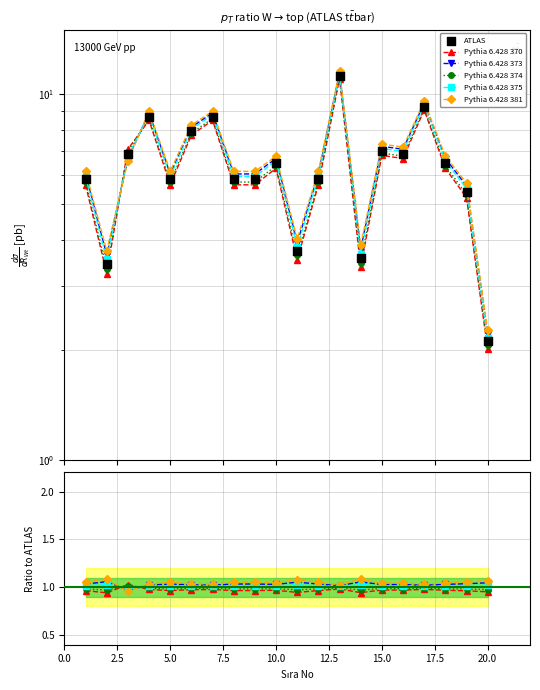

Which series has the largest Y range (max minus min)?

ATLAS